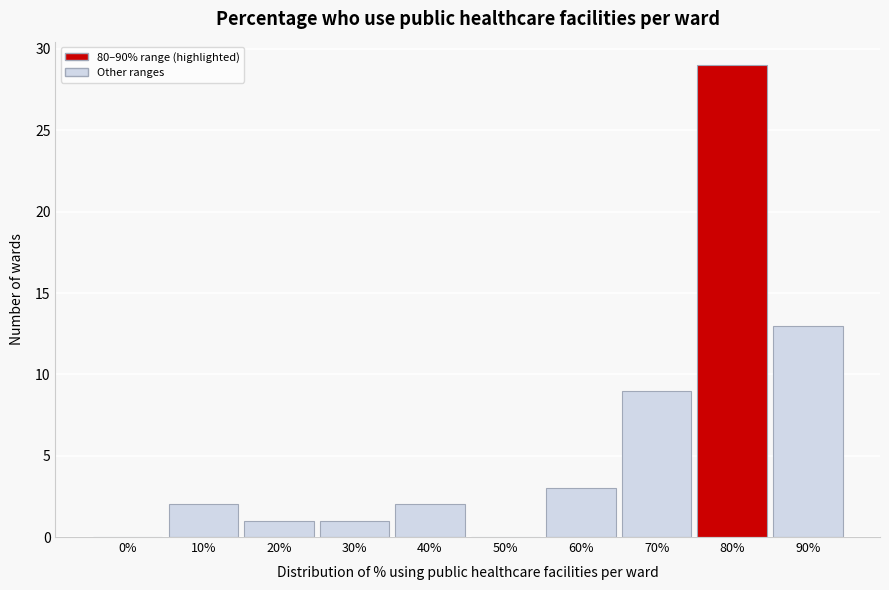

Reading left to right, what are all the values shown in this chart?

0%=0	10%=2	20%=1	30%=1	40%=2	50%=0	60%=3	70%=9	80%=29	90%=13